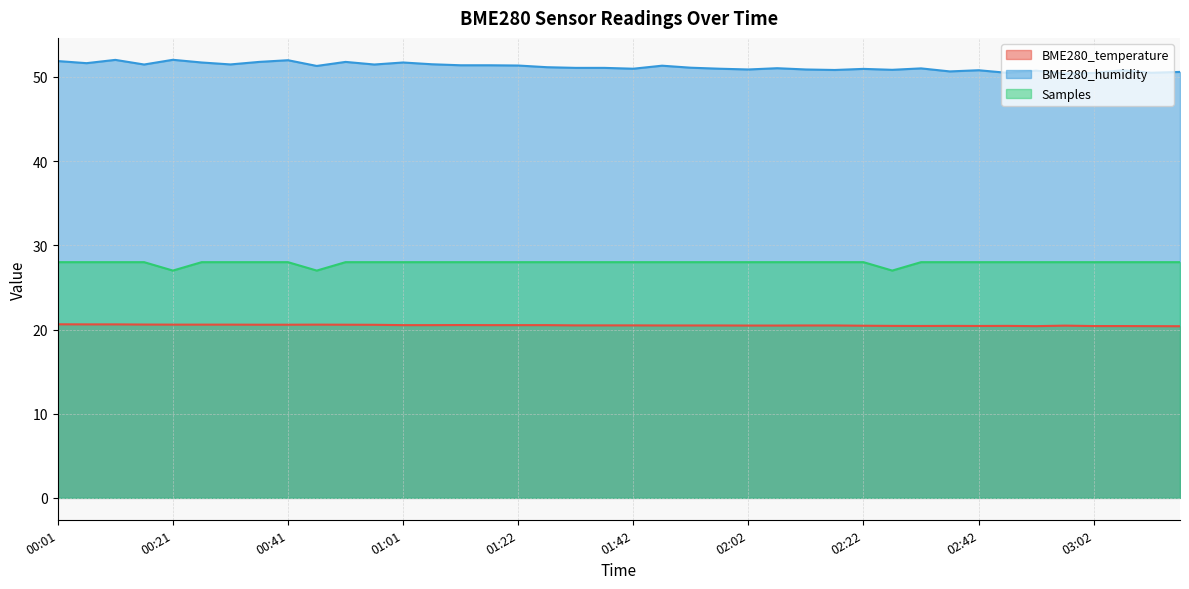

Which series has the largest total across all categories?

BME280_humidity